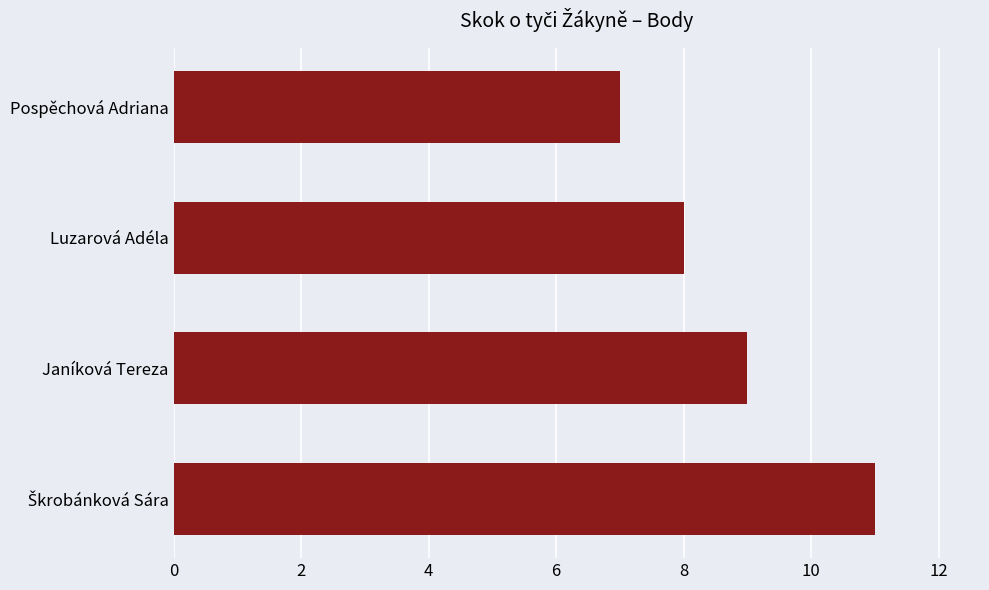

The value at Pospěchová Adriana is 10. True or false?

False